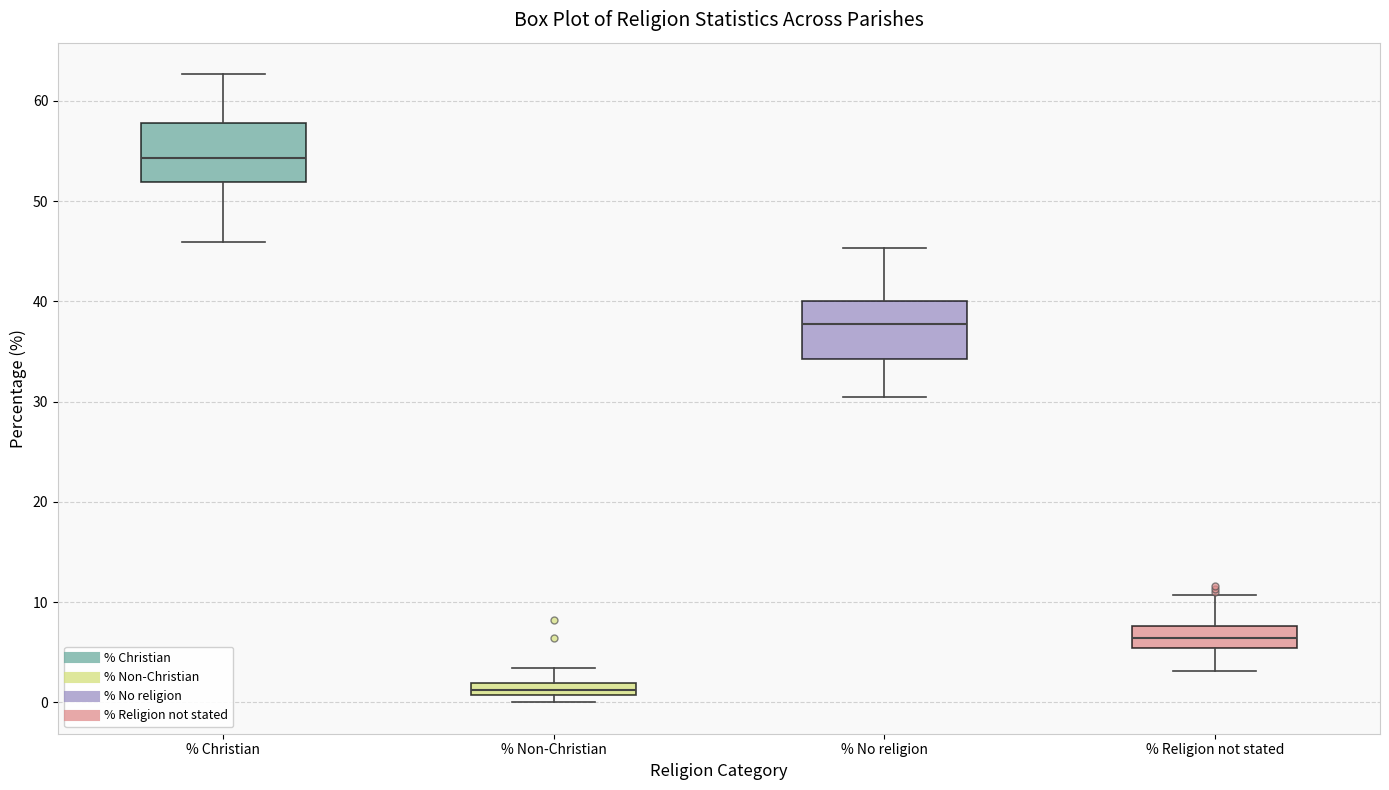

Where does the upper whisker of the box for % Christian end on the y-axis? The values are not printed on the chart, so give them approximately, as read against the axis.

63